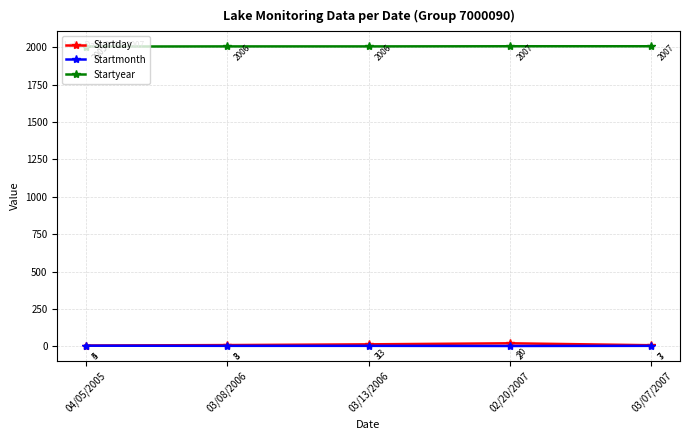

Read the Startyear value at 02/20/2007.

2007